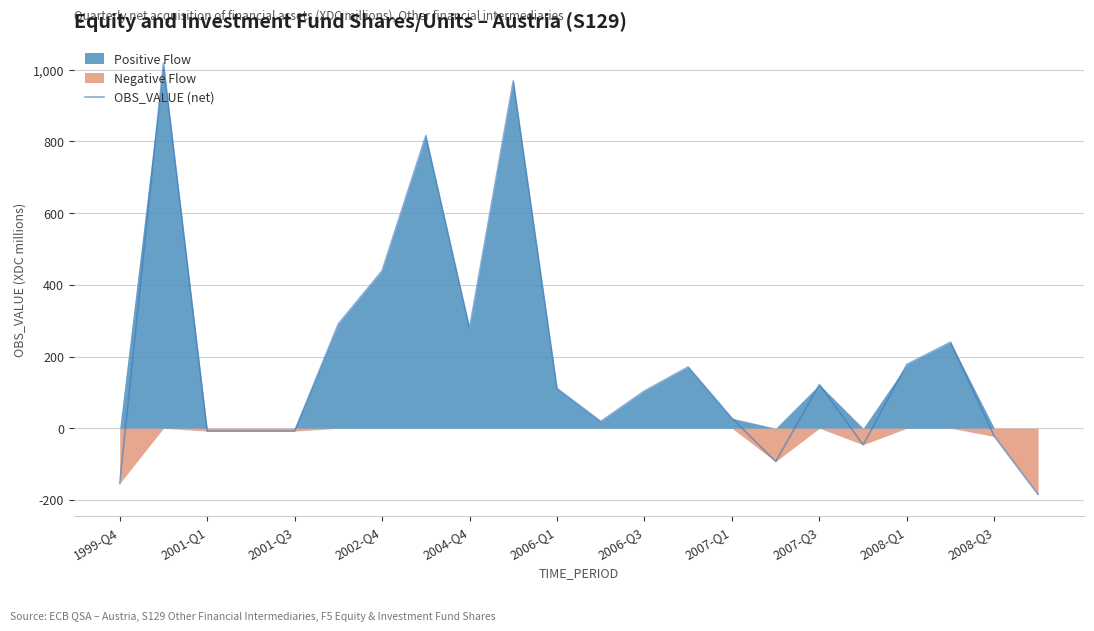

How many values exceed 111?

10